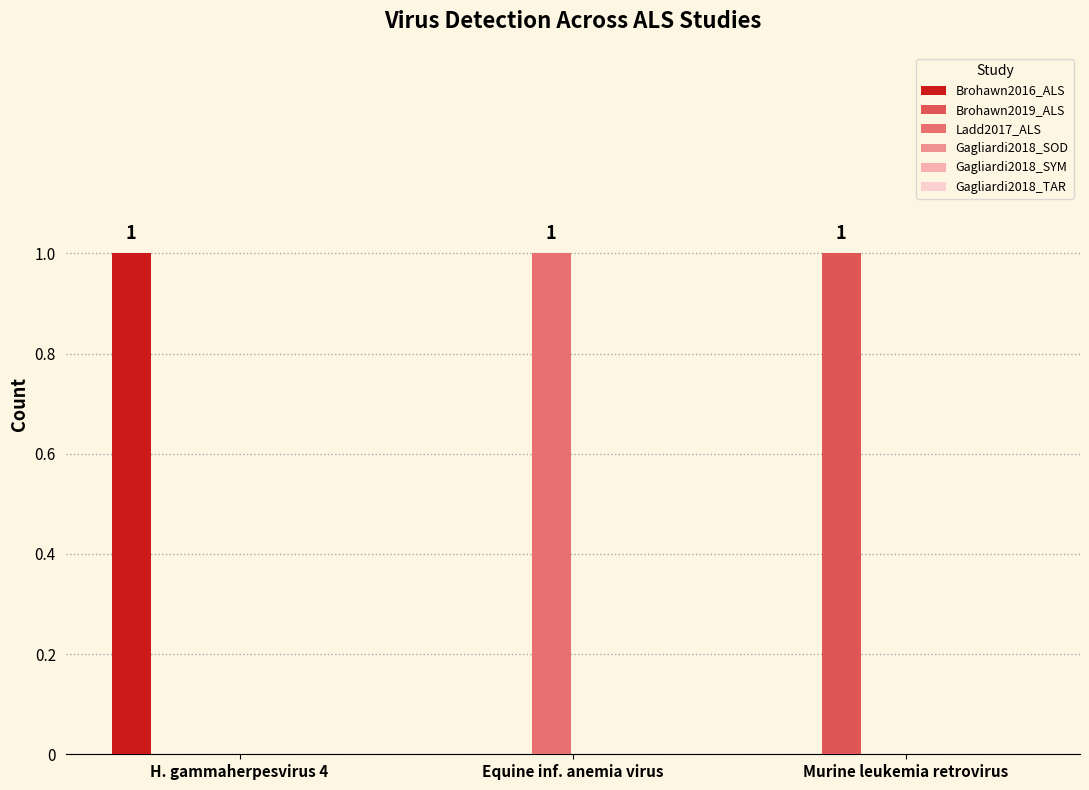

Which has a higher value, H. gammaherpesvirus 4 or Murine leukemia retrovirus?

H. gammaherpesvirus 4